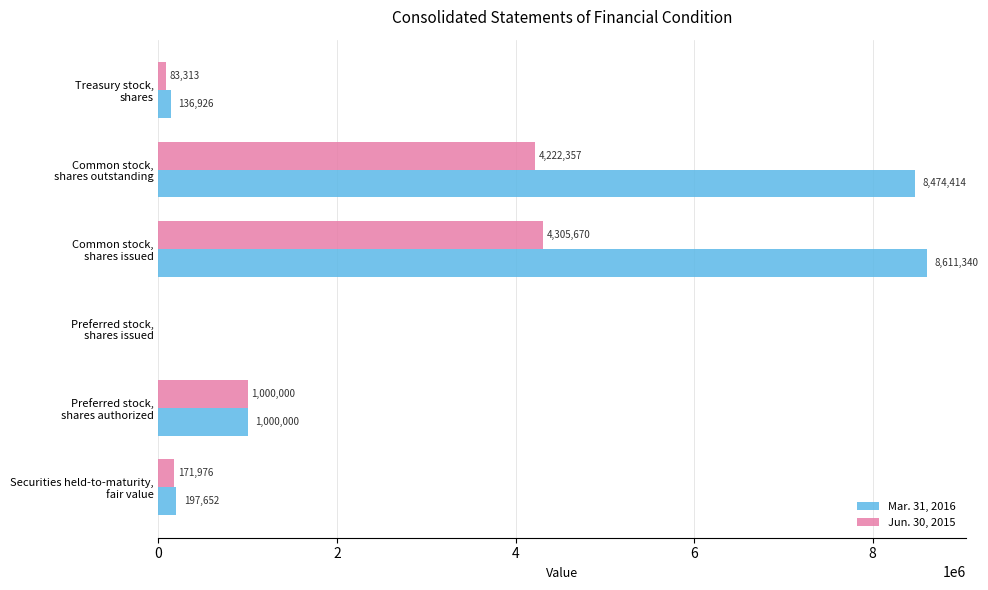

What is the maximum value for Jun. 30, 2015?

4305670